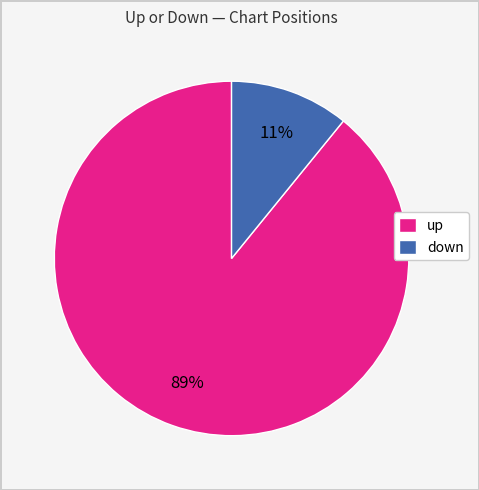

Between up and down, which is larger?

up